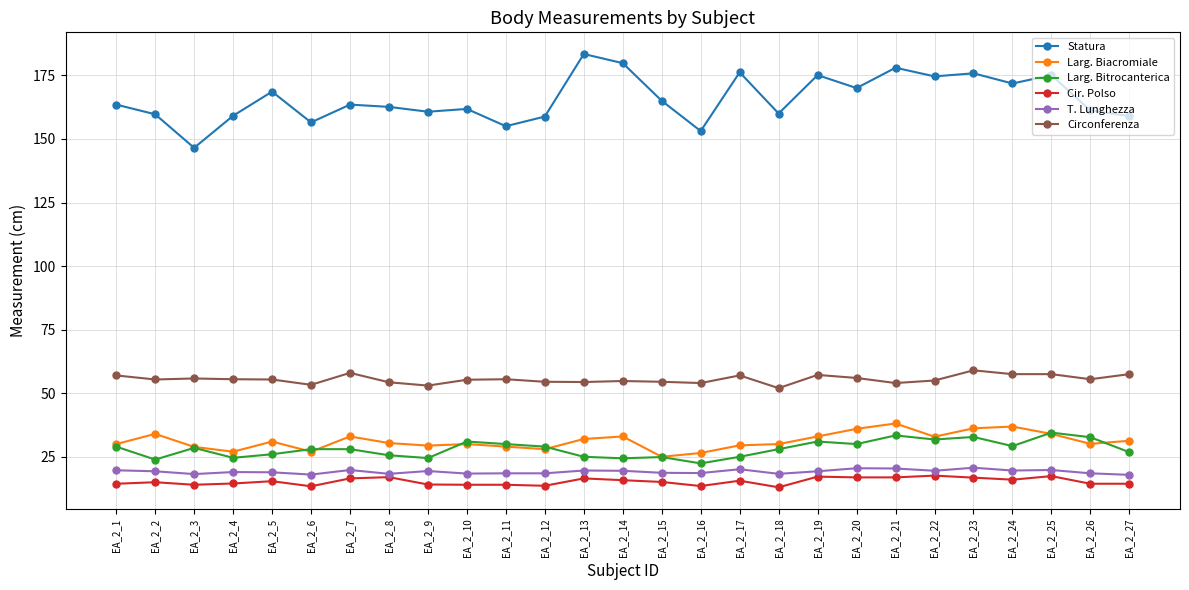

True or false: Circonferenza and Larg. Bitrocanterica cross at least once.

False